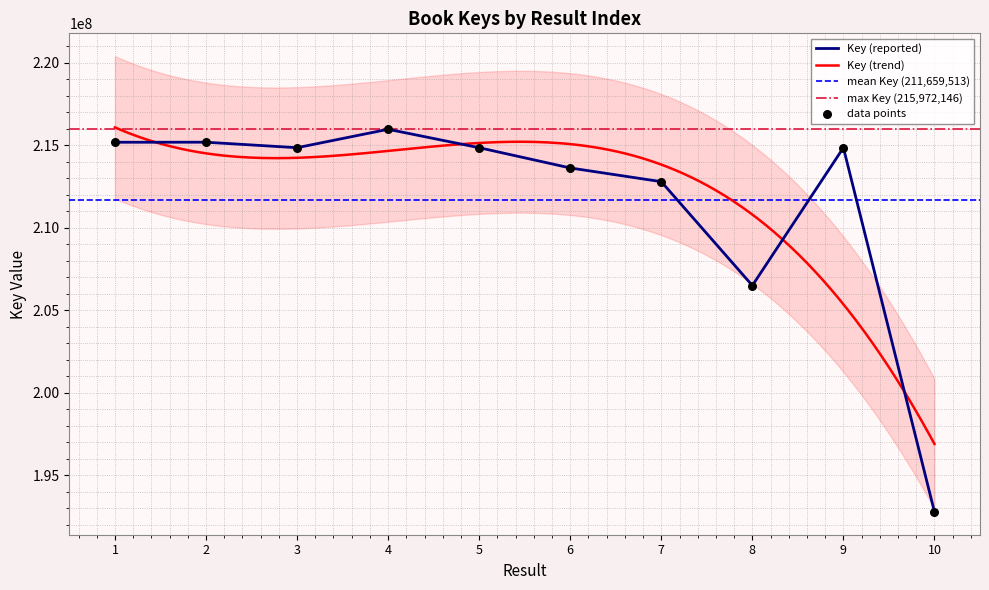

Between 8 and 3, which is larger?

3